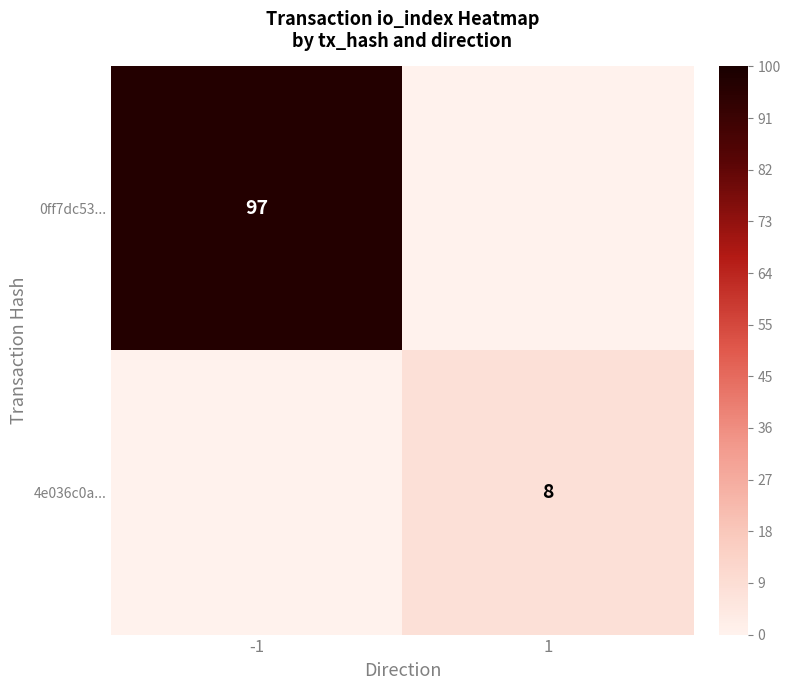

What is the total value across all series at 1?

8